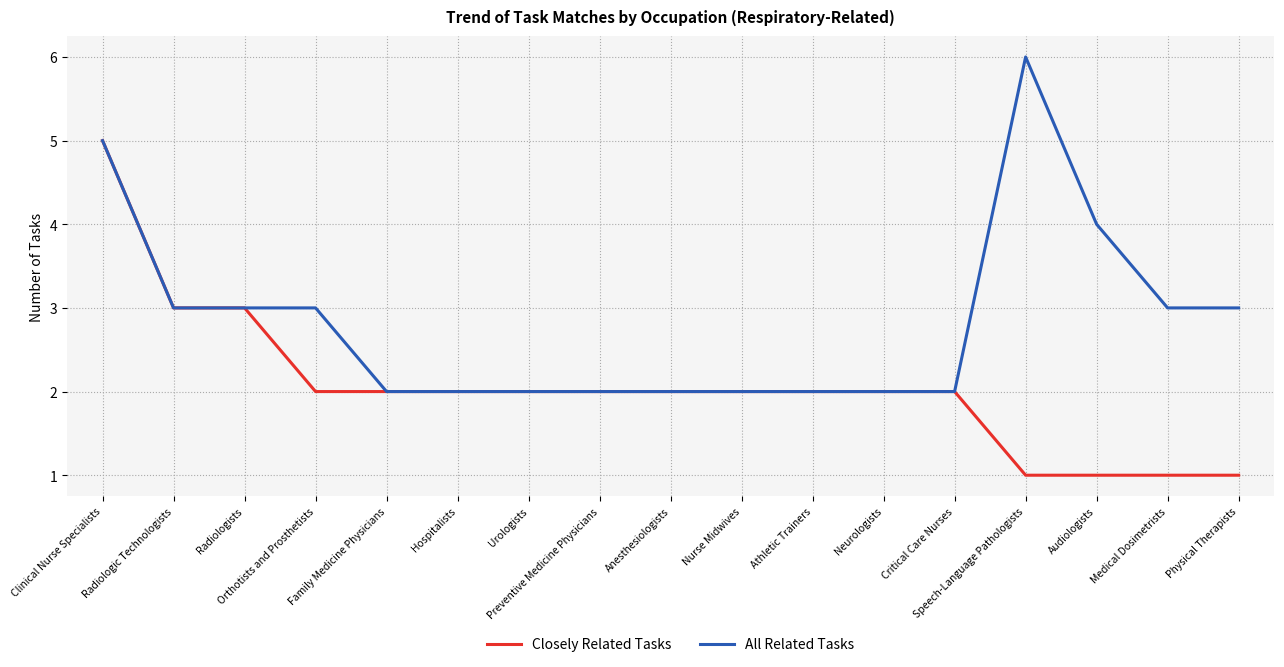

How many lines are shown in the chart?

2